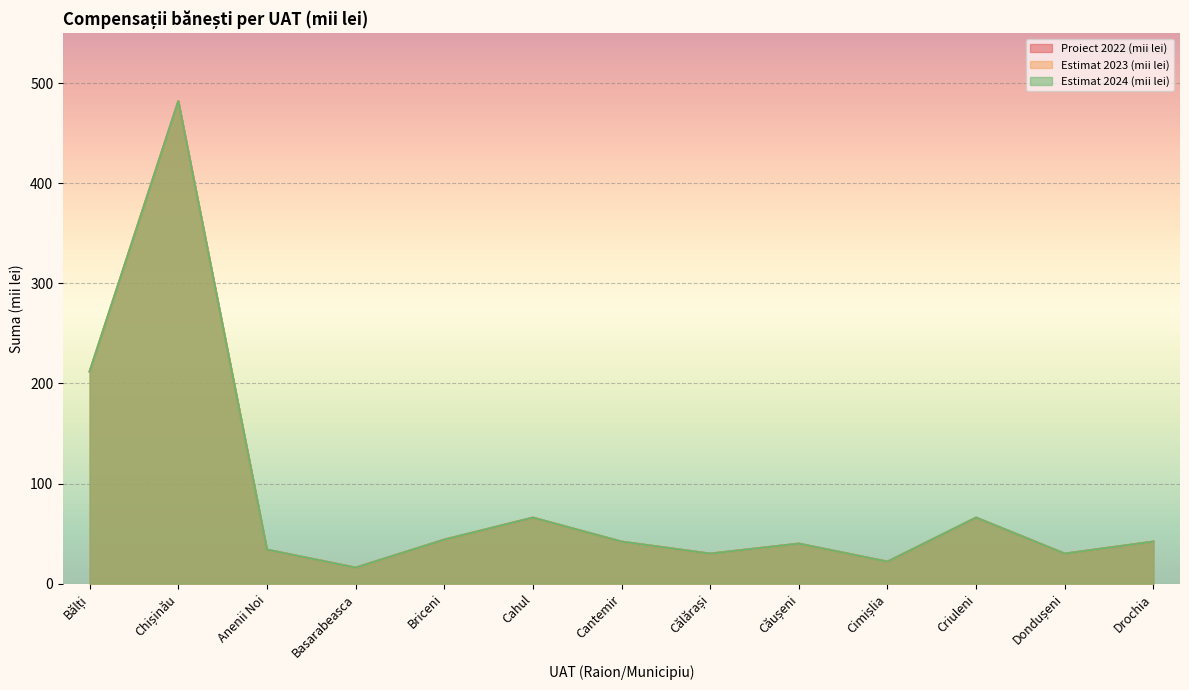

Where does the Estimat 2024 (mii lei) series first go above 42?

Bălți